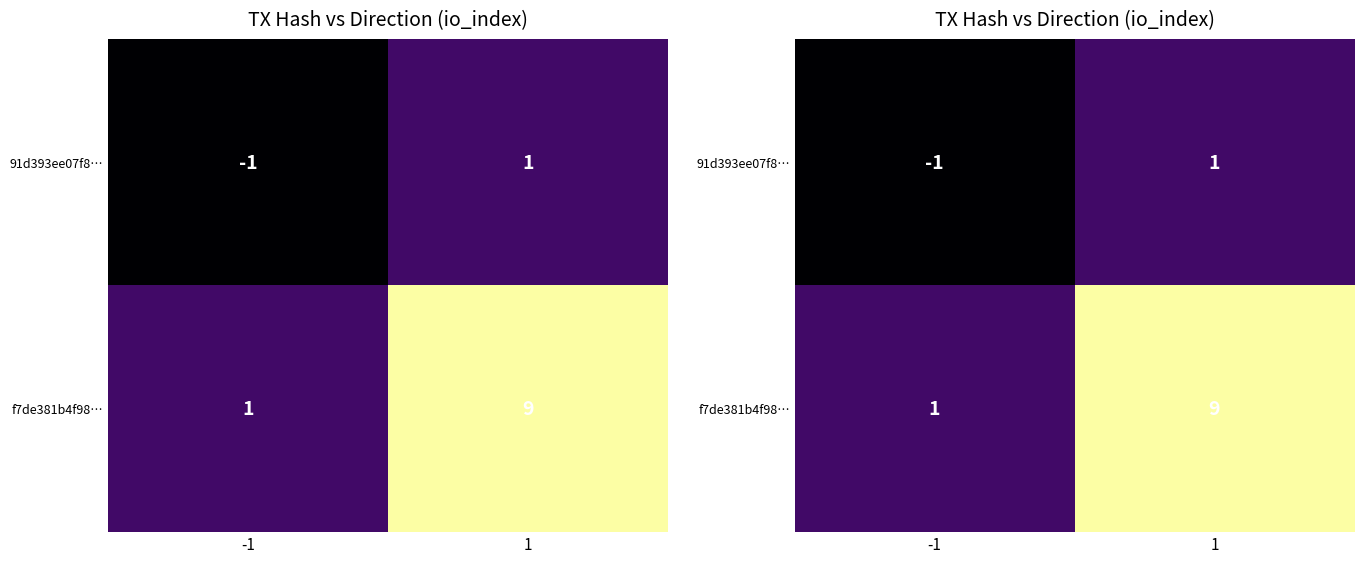

The value of 91d393ee07f8… at -1 is -2. True or false?

False